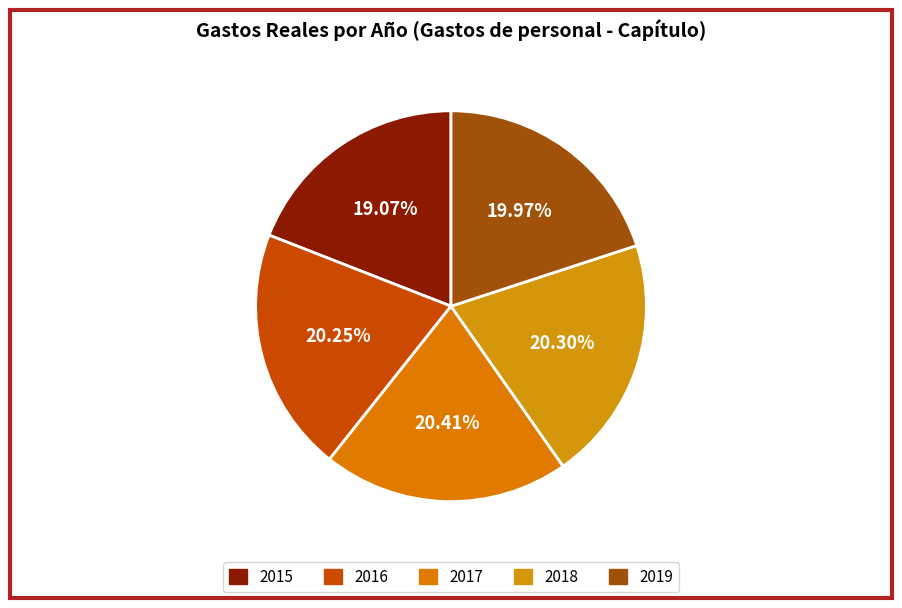

Which slice is the smallest?

2015